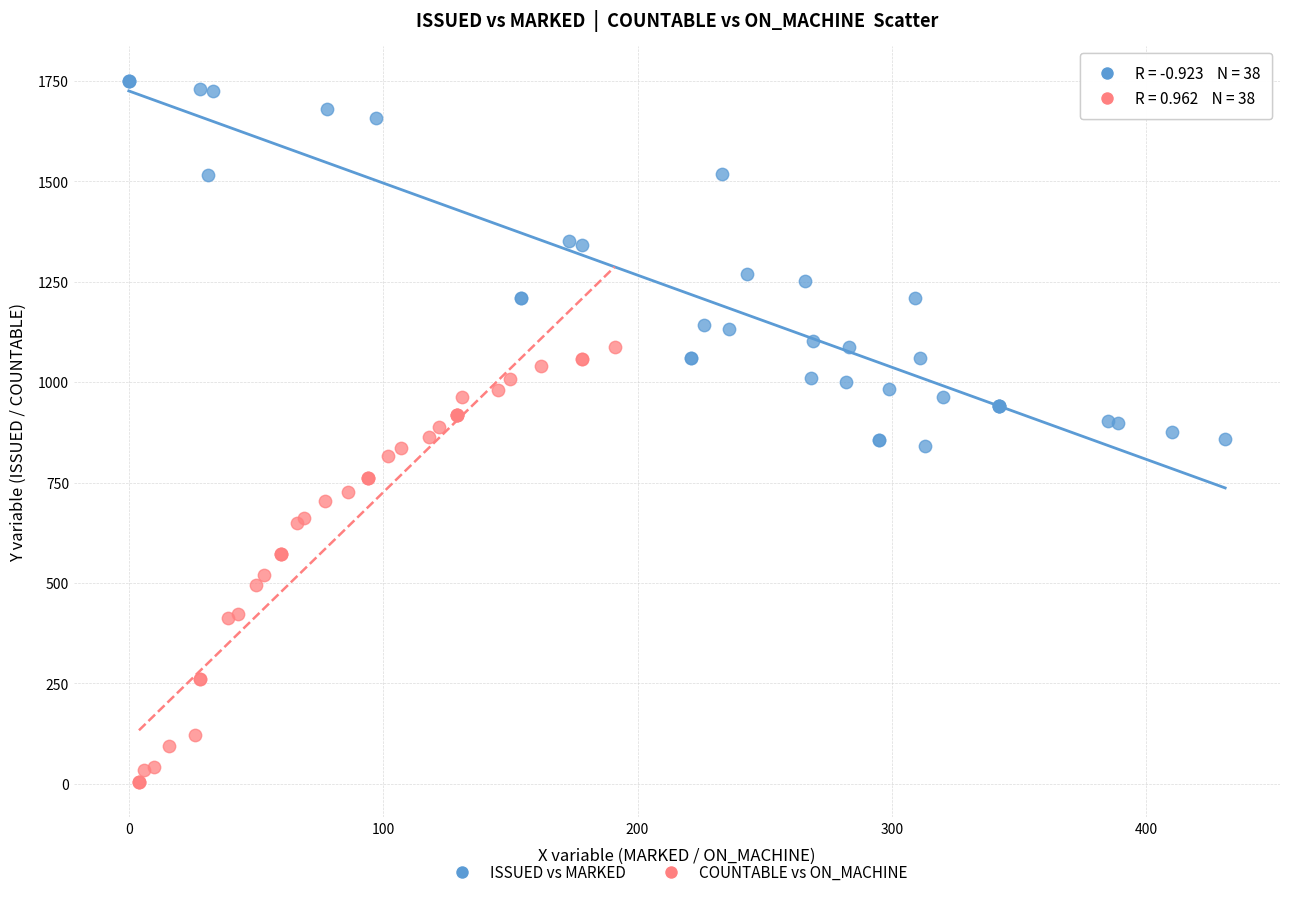

What are all the series names shown in the legend?

ISSUED vs MARKED, COUNTABLE vs ON_MACHINE